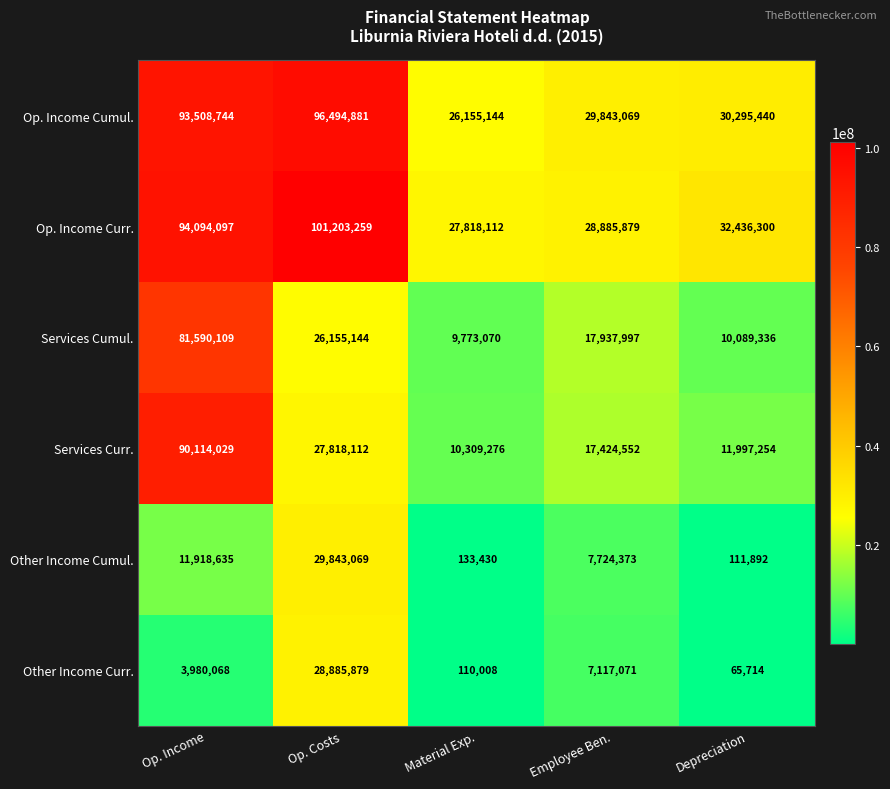

Which series has the largest range (max minus min)?

Services Curr.